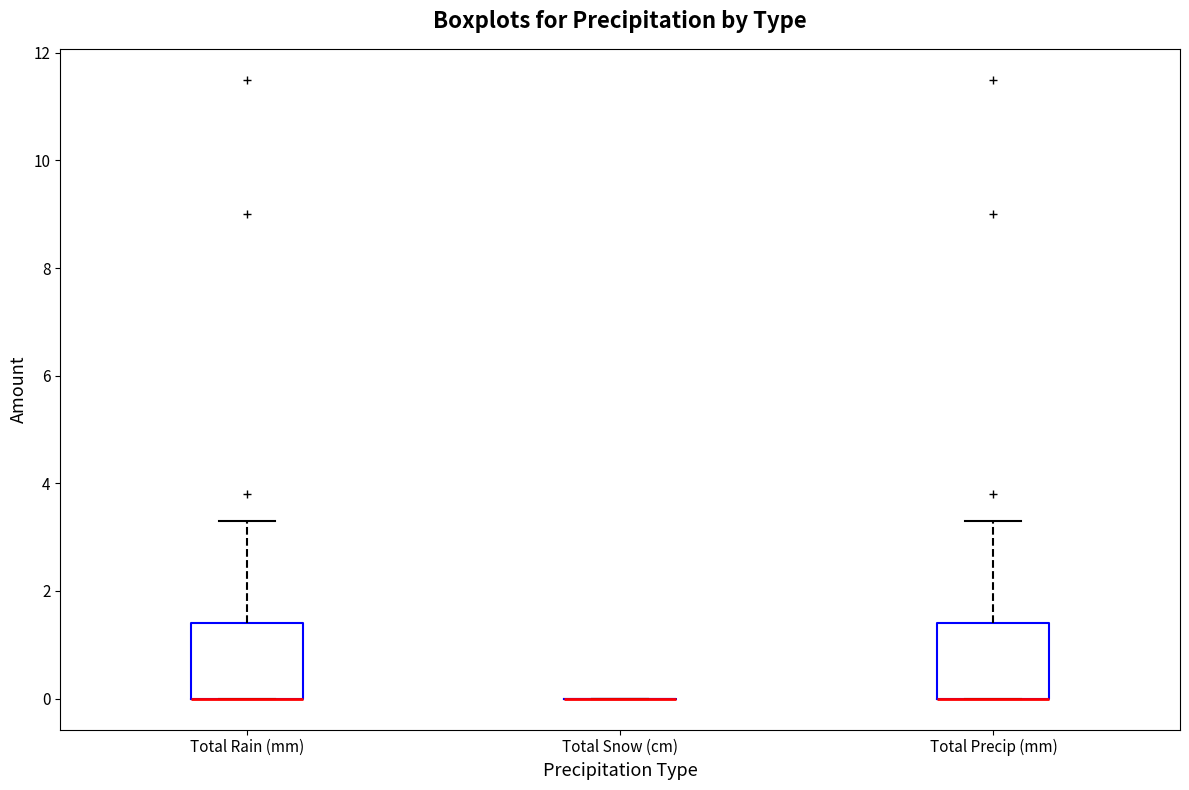

Reading left to right, transcribe this box plot: for each box, give where its median line is, the range the box spans, and where its two whiskers end, as read against the y-axis. The values are not printed on the chart, so give them approximately, as read against the axis.

Total Rain (mm): median 0.0 (drawn on the box's lower edge), box 0.0 to 1.4, whiskers 0.0 to 3.4
Total Snow (cm): box collapsed to a line at 0.0, whiskers 0.0 to 0.0
Total Precip (mm): median 0.0 (drawn on the box's lower edge), box 0.0 to 1.4, whiskers 0.0 to 3.4